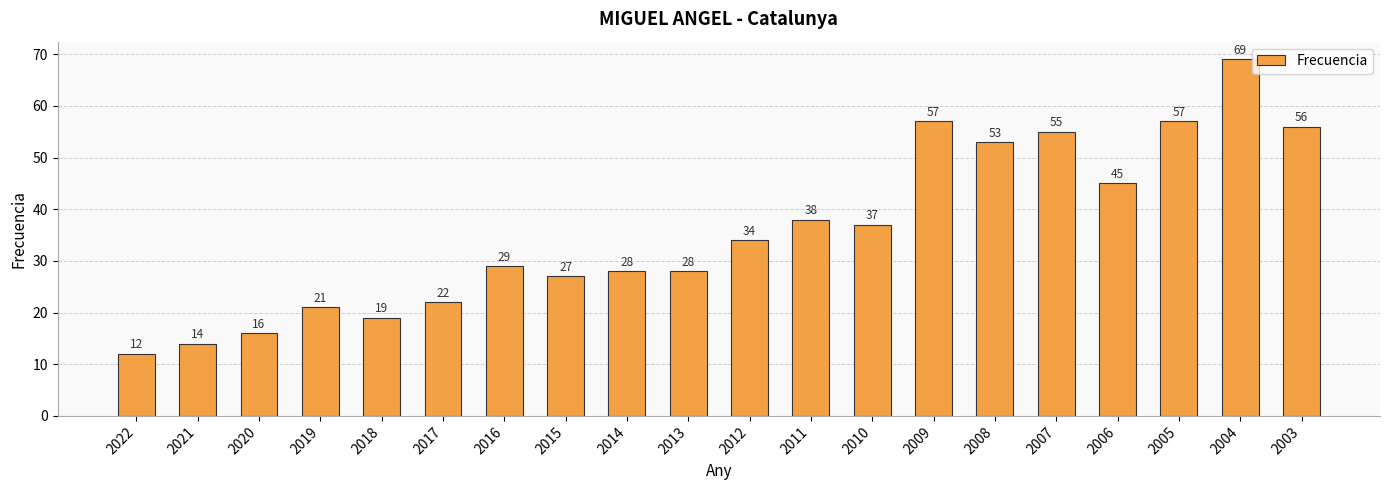

Reading left to right, what are all the values shown in this chart?

12	14	16	21	19	22	29	27	28	28	34	38	37	57	53	55	45	57	69	56